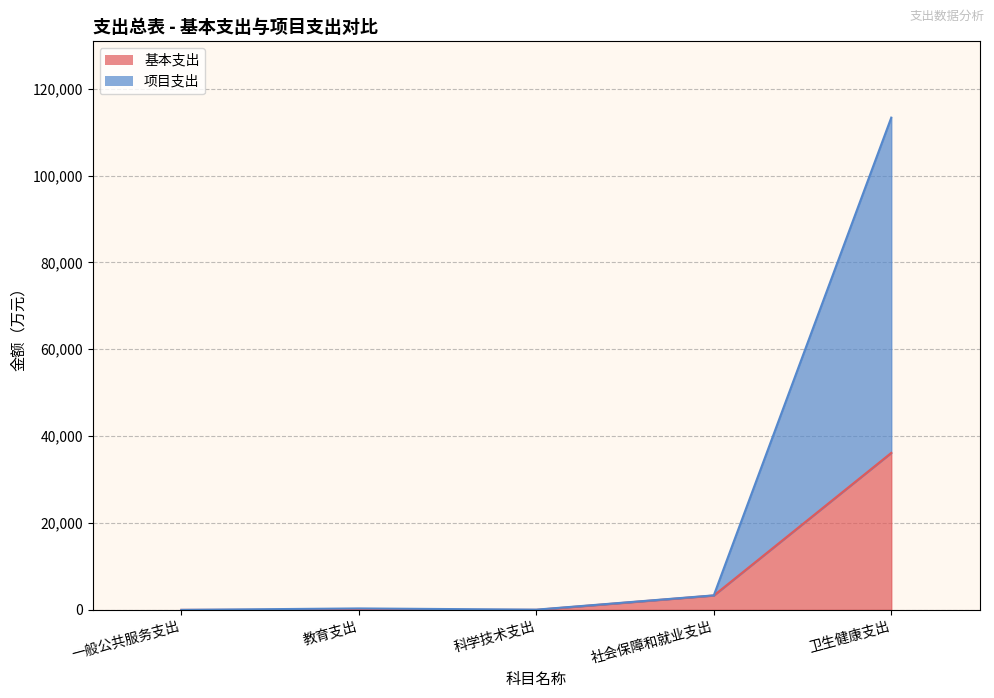

What is the sum of all 基本支出 values?

39453.3